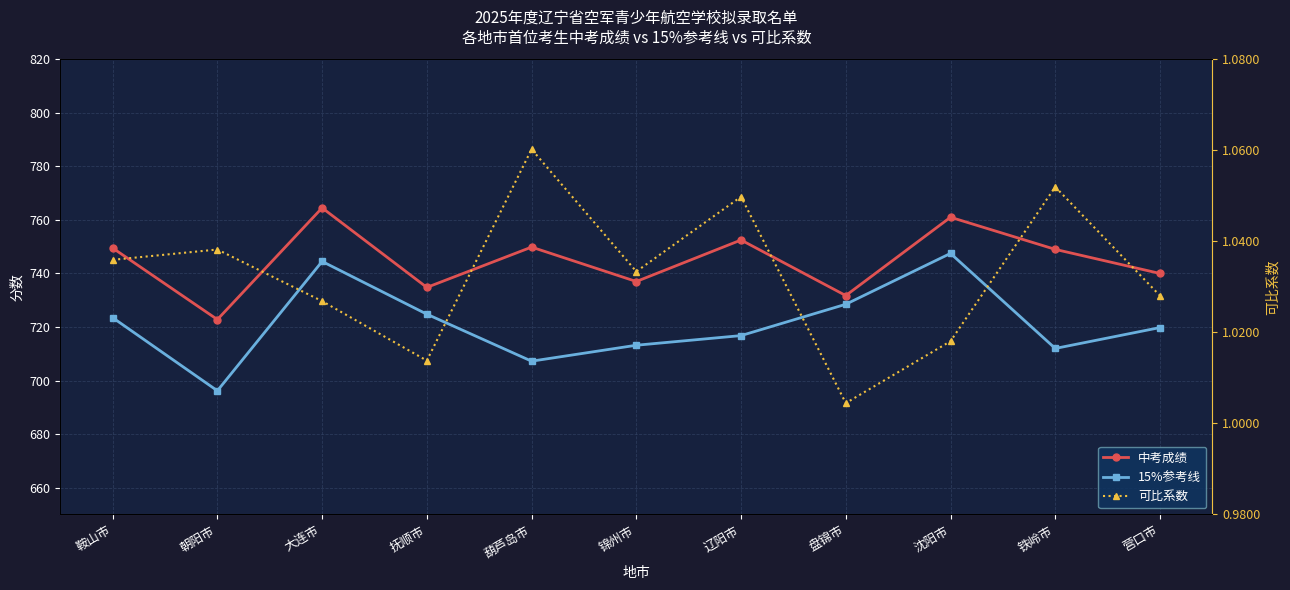

What are all the series names shown in the legend?

中考成绩, 15%参考线, 可比系数